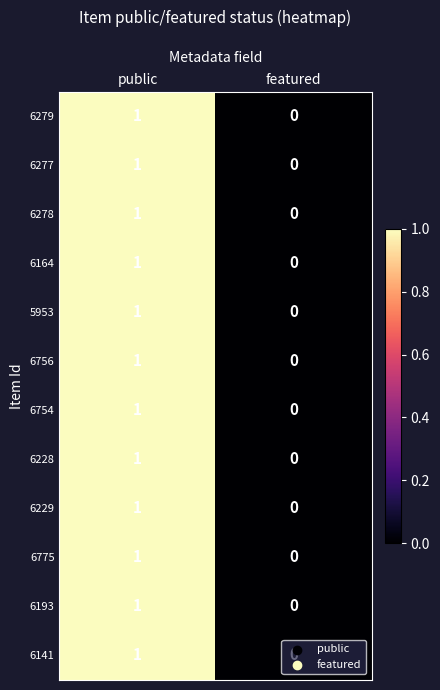

At which category is the sum across all series the highest?

public